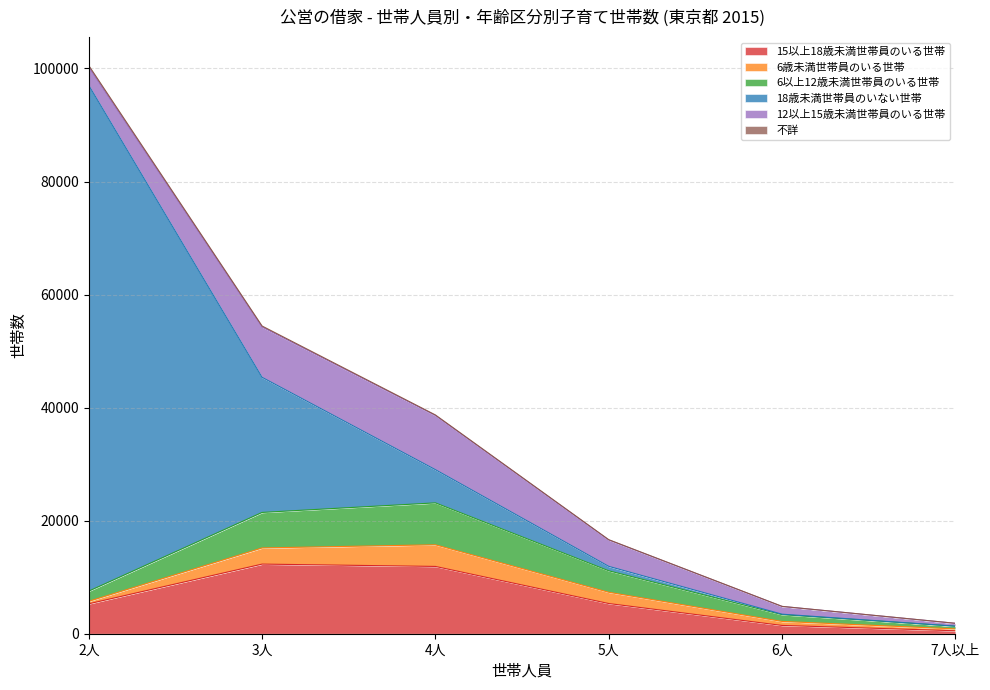

What is the total value across all series at 7人以上?

1843